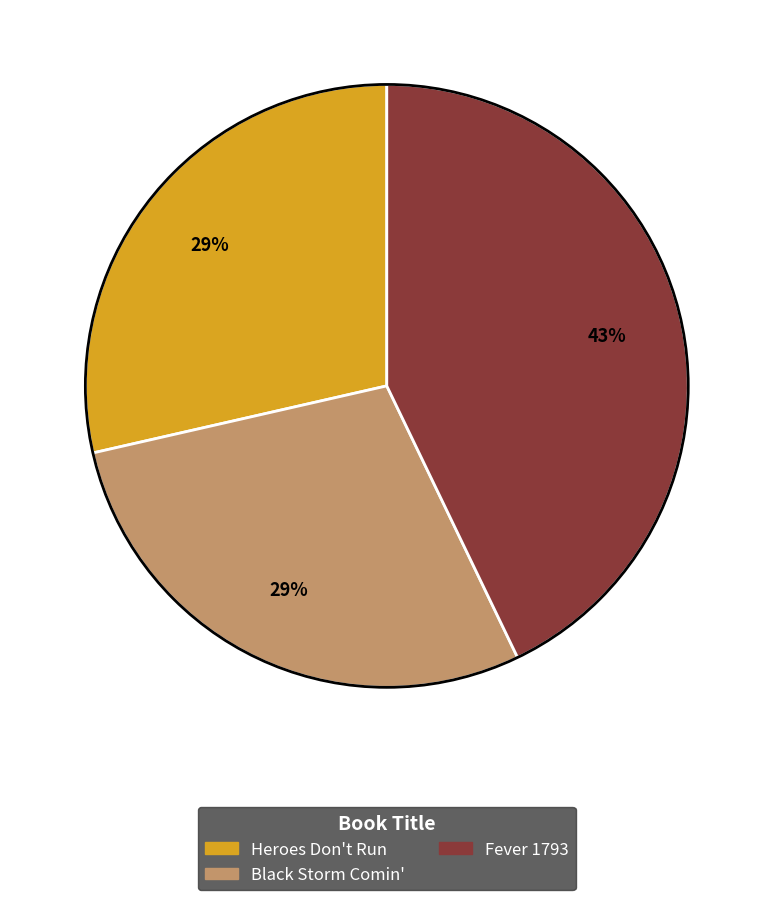

The Black Storm Comin' slice represents 34% of the pie. True or false?

False